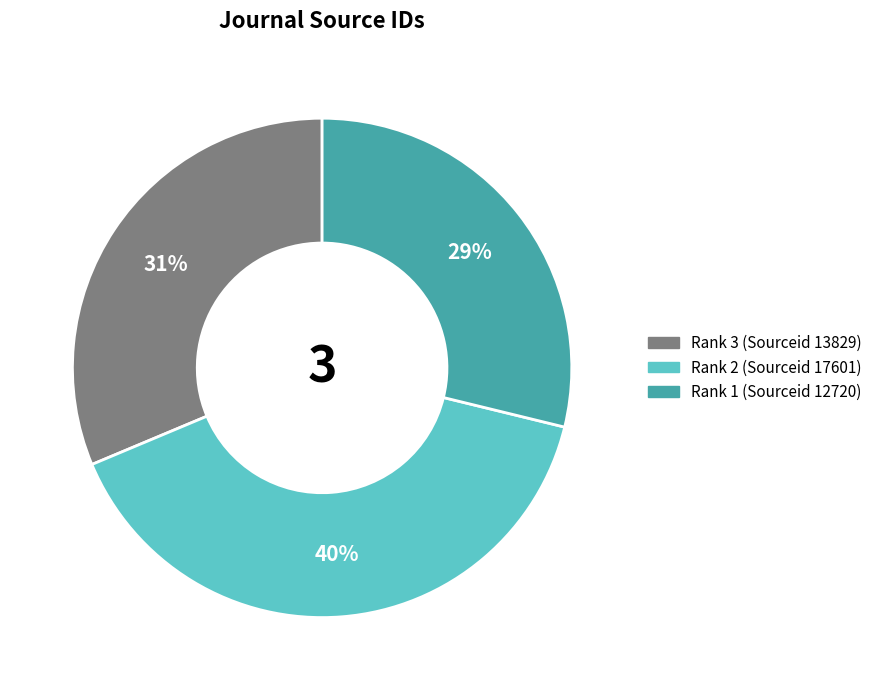

What is the ratio of the value at Rank 3 (Sourceid 13829) to the value at Rank 2 (Sourceid 17601)?

0.8